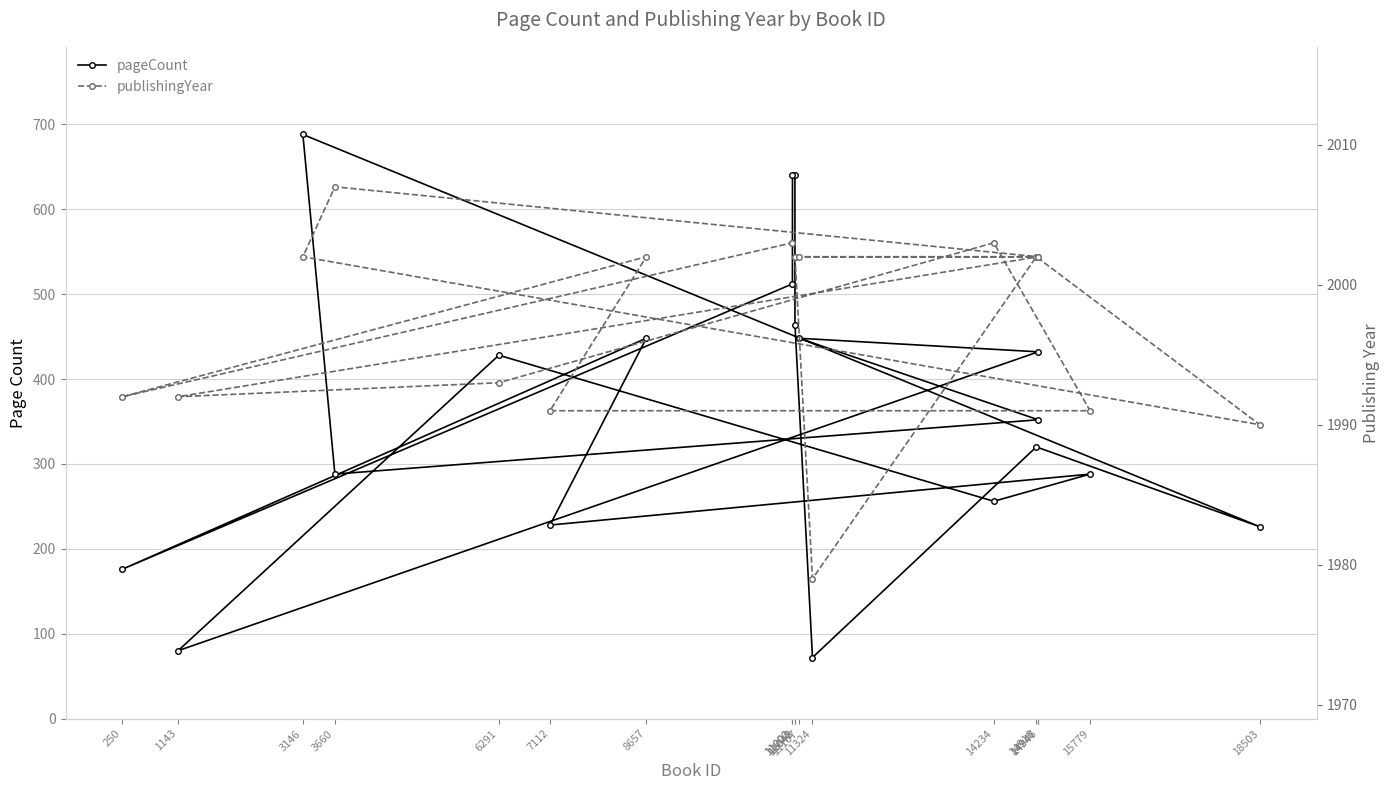

What value does the pageCount series have at 14234, to the nearest 10?

260